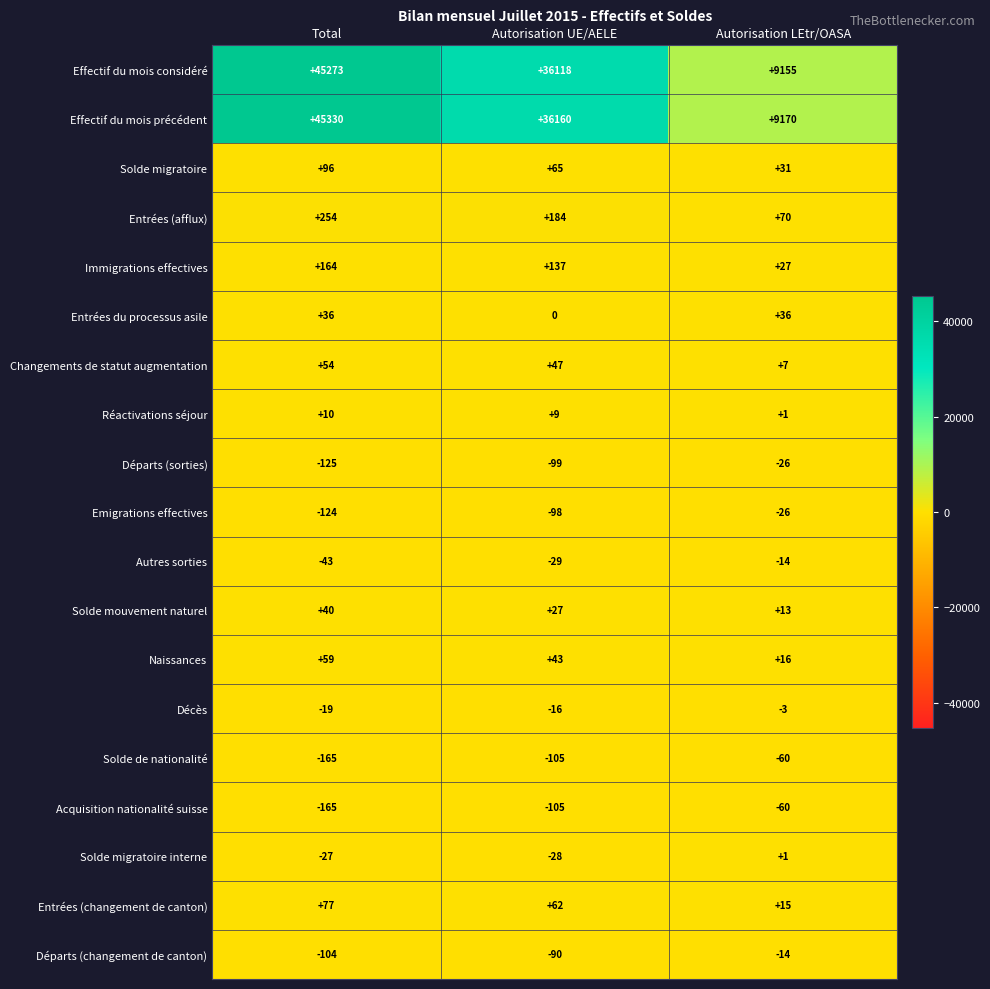

The Changements de statut augmentation series shows 3 at Autorisation LEtr/OASA. True or false?

False